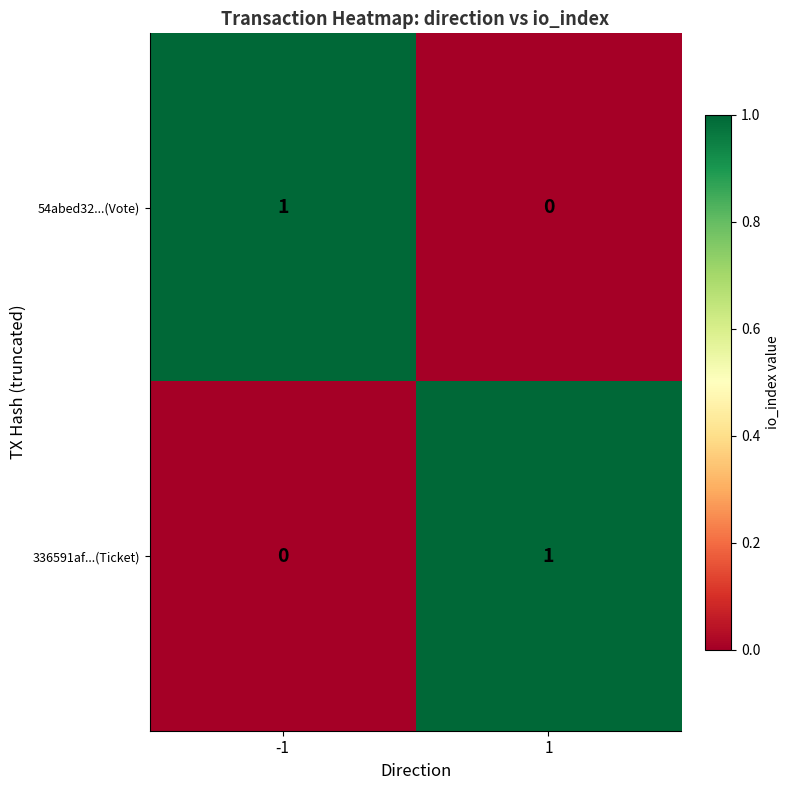

Rank the series at -1 from lowest to highest value.

336591af...(Ticket), 54abed32...(Vote)